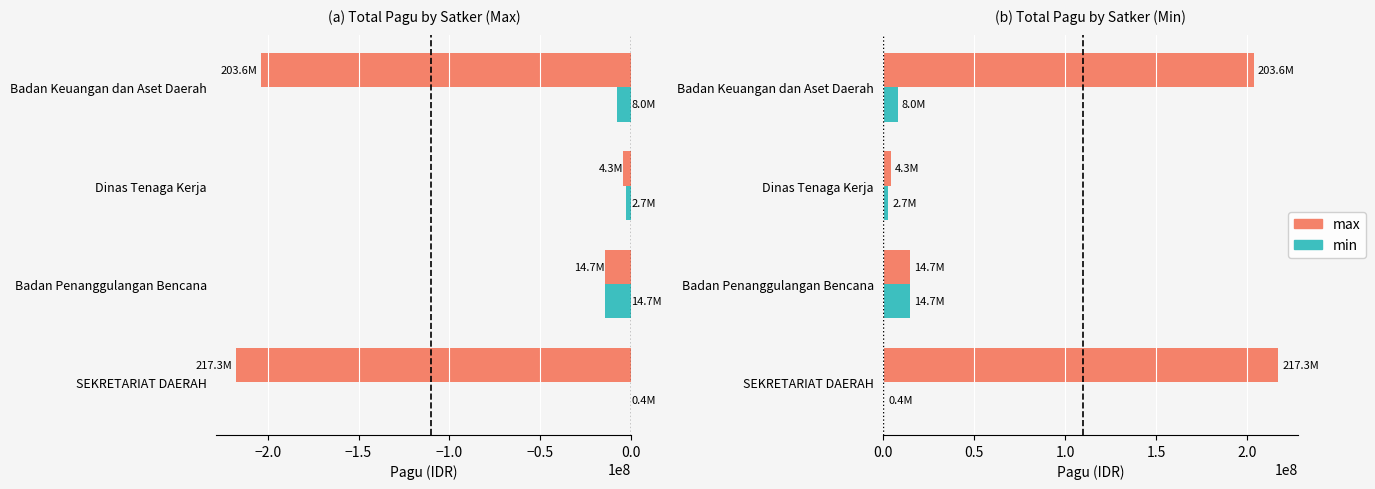

How many min values are between 2679226 and 14700000?

3